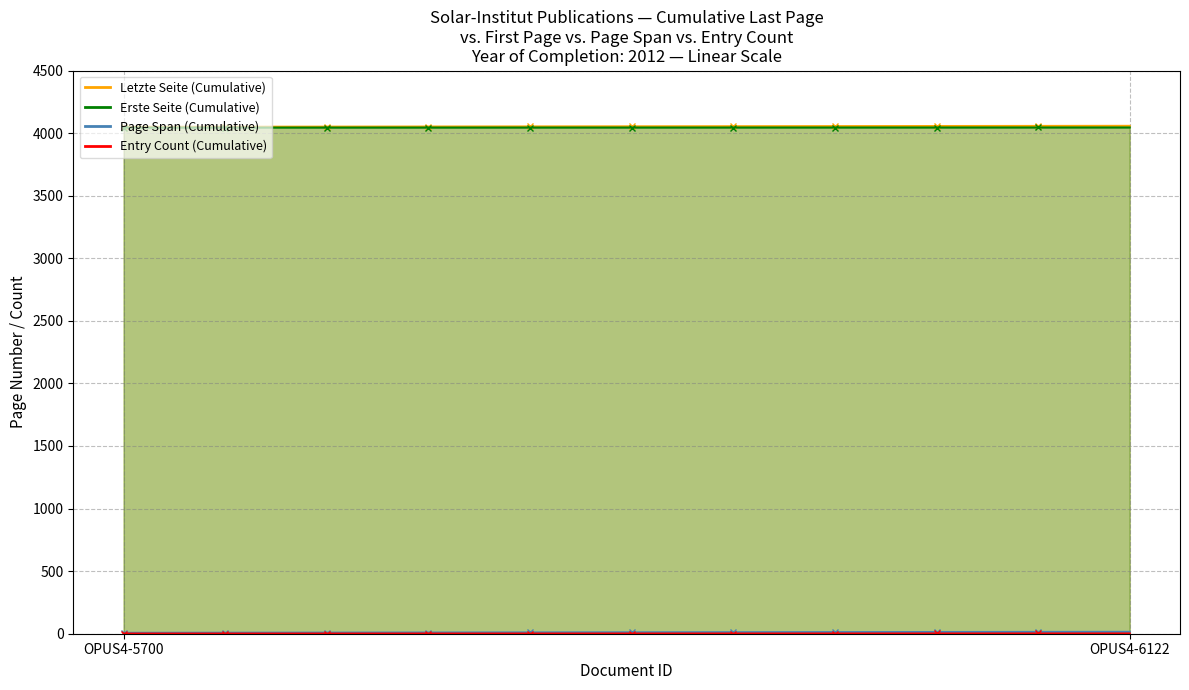

Rank the categories by value from highest to lowest.

OPUS4-5700, OPUS4-6122